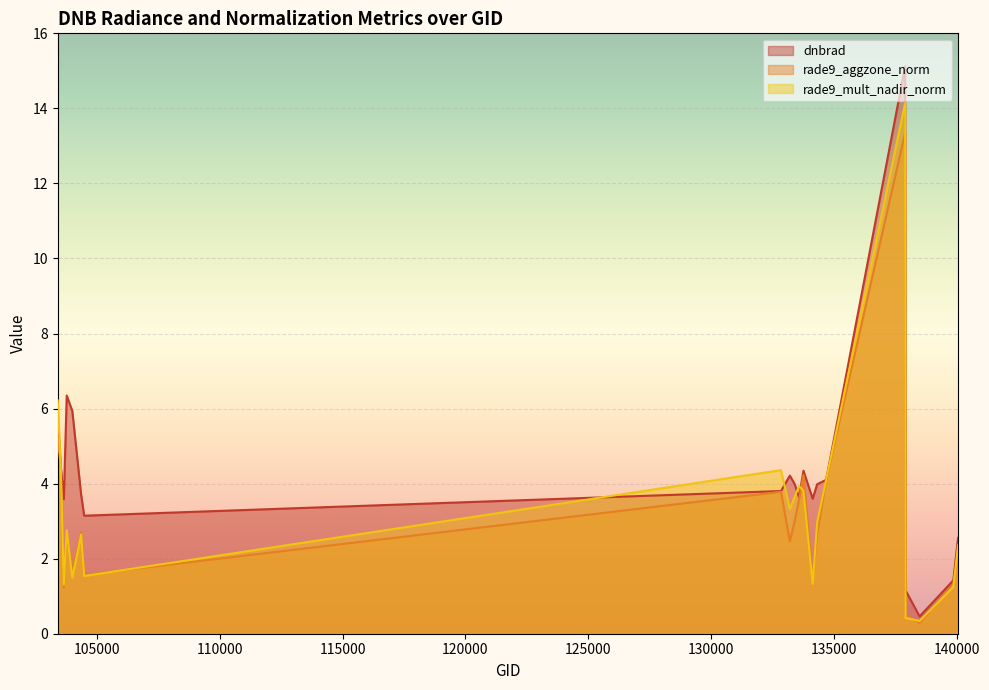

True or false: rade9_mult_nadir_norm has more than 1 points higher than both neighbors.

True